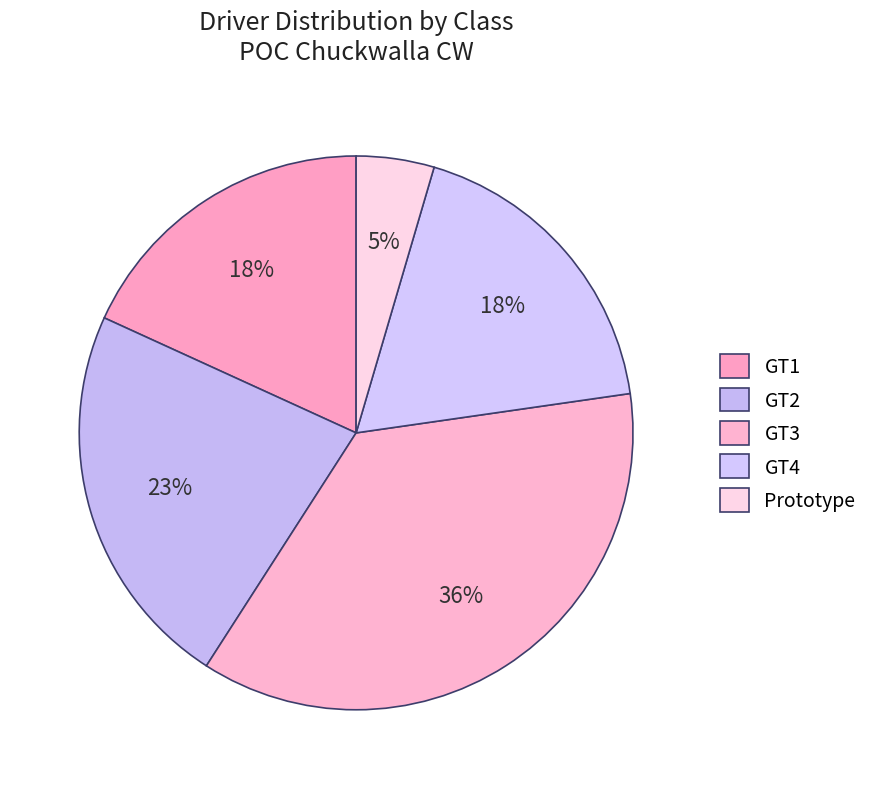

Does any single category account for the majority?

No